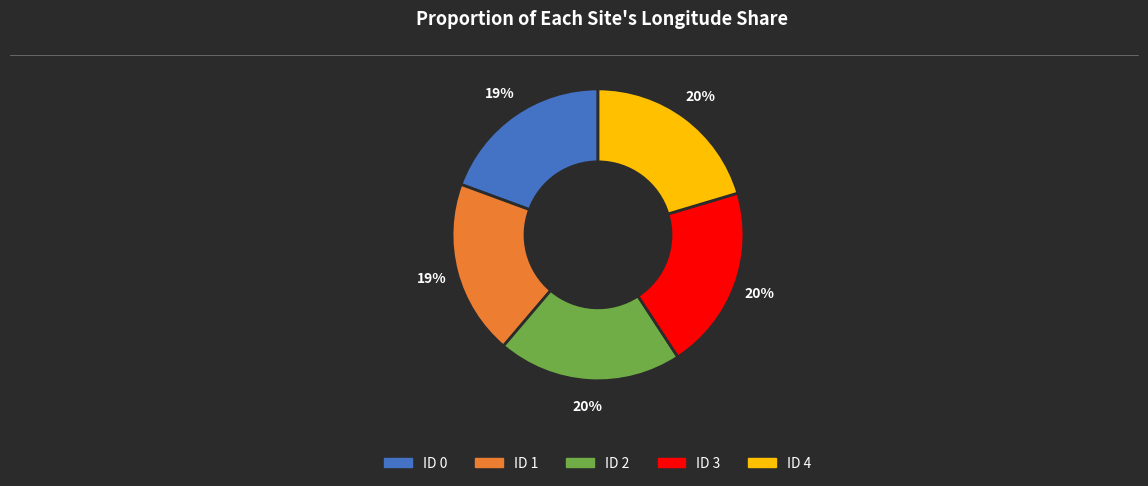

Do ID 4 and ID 0 together represent more than half of the pie?

No